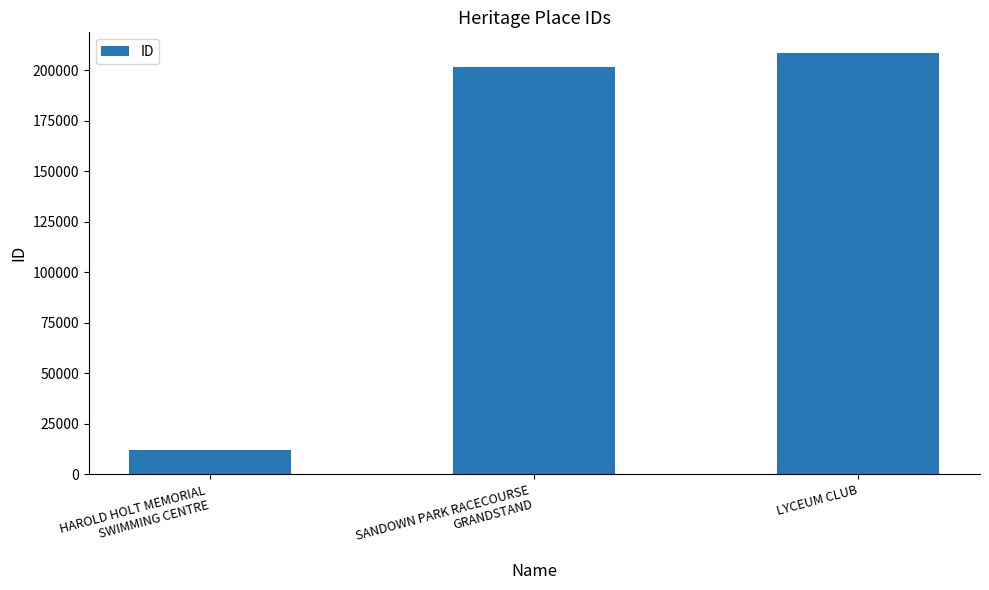

List the labels in order of value, smallest first.

HAROLD HOLT MEMORIAL
SWIMMING CENTRE, SANDOWN PARK RACECOURSE
GRANDSTAND, LYCEUM CLUB